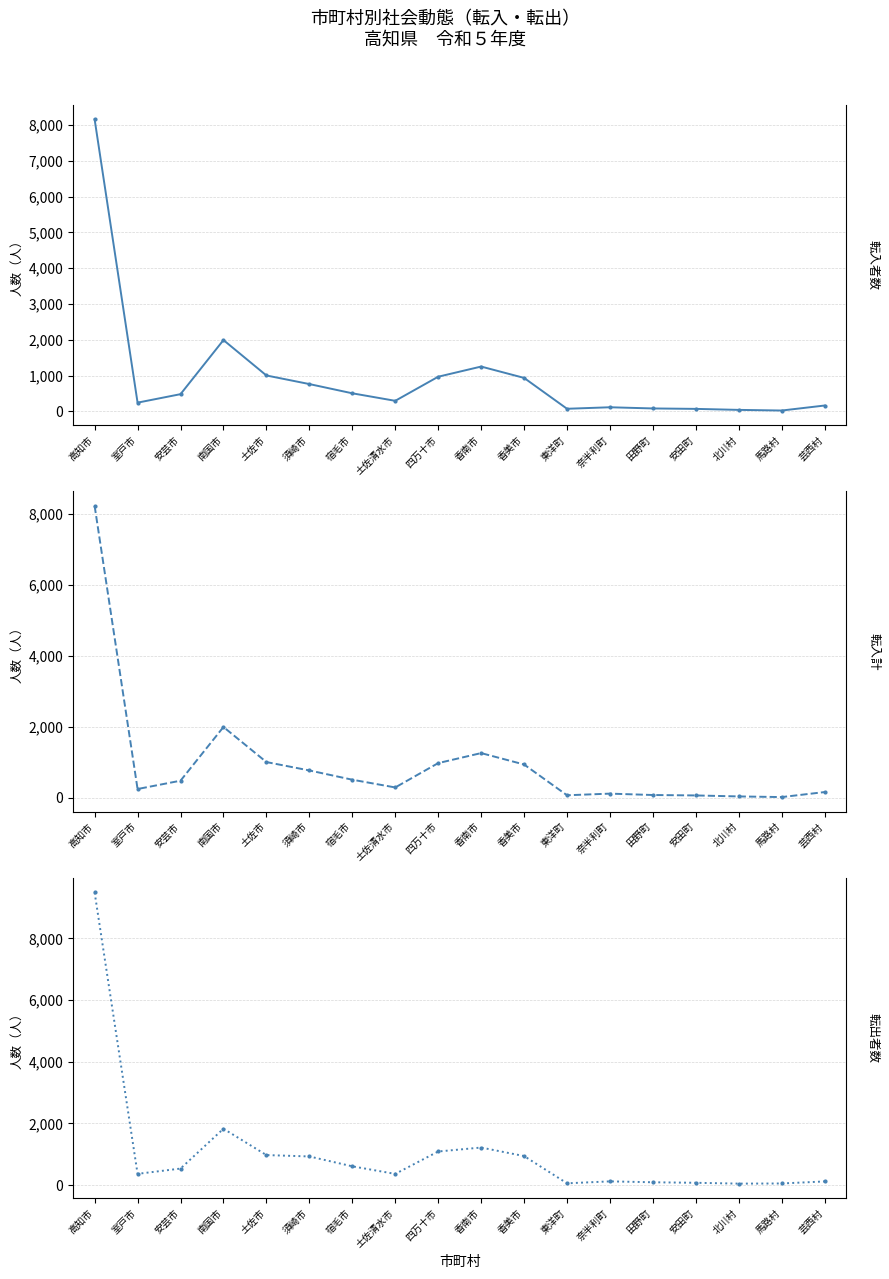

Reading right to left, transcribe all the data shown in this chart.

転入者数: 164	24	42	70	82	115	73	935	1252	968	295	505	763	1003	1992	481	244	8156
転入計: 165	24	42	70	82	121	75	942	1263	981	295	513	774	1010	1998	485	251	8226
転出者数: 119	53	48	75	92	121	58	942	1218	1090	363	609	929	974	1828	536	365	9491